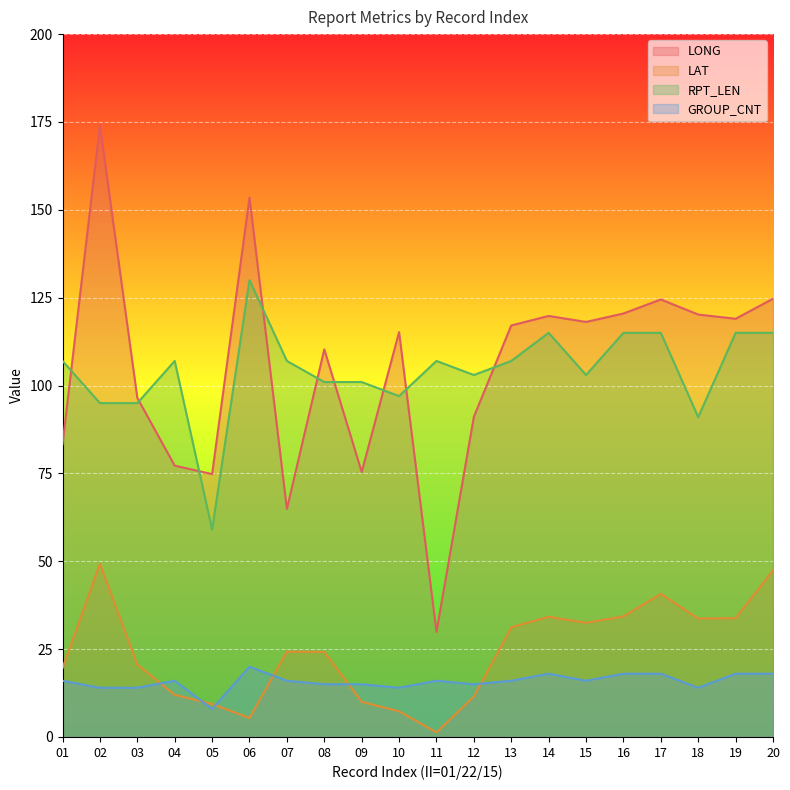

What is the total value across all series at 13?

271.3